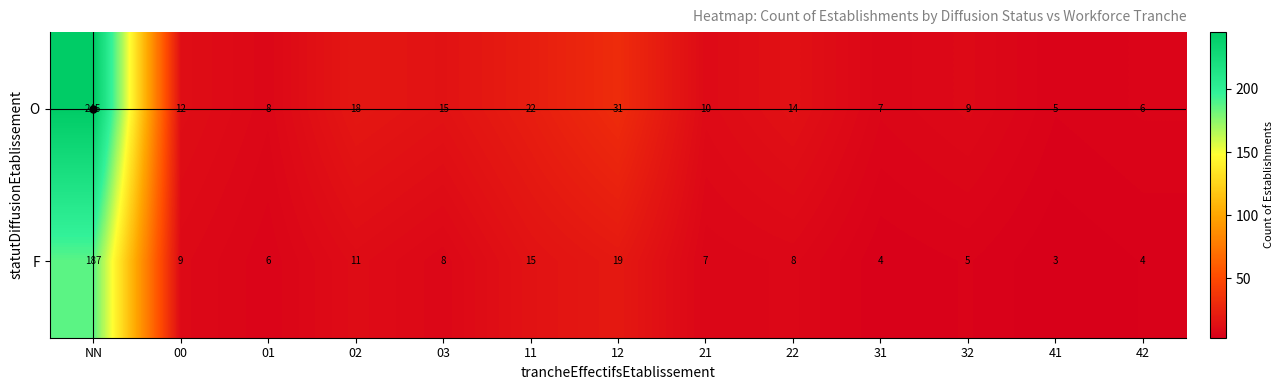

Which series has the largest total across all categories?

O